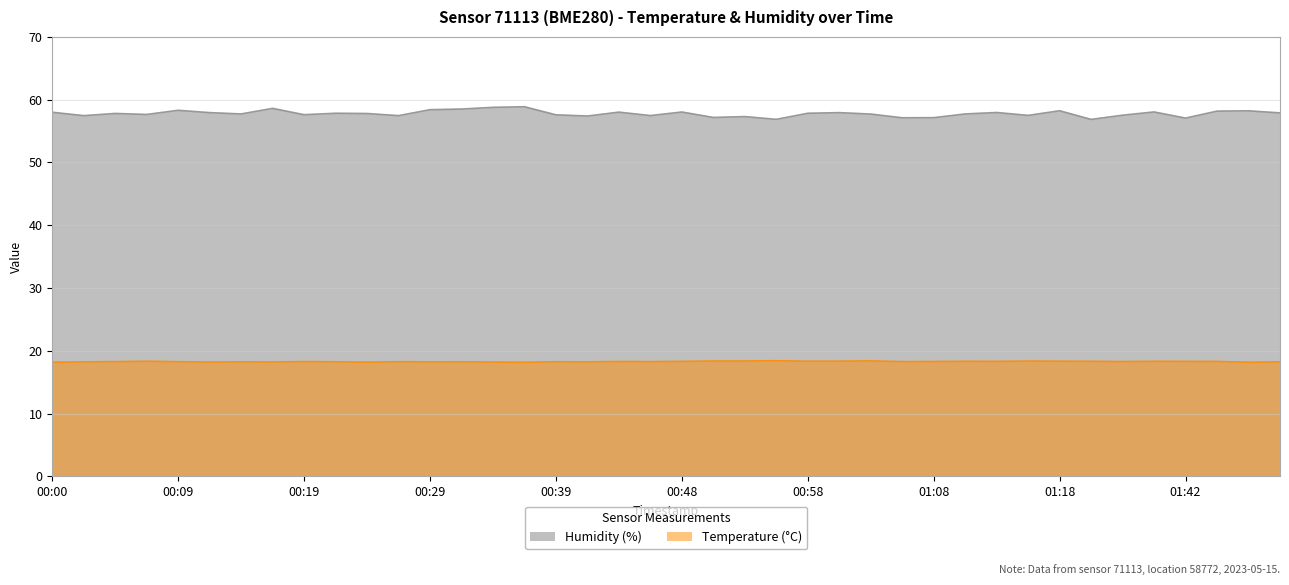

Where is the first local maximum for humidity?

00:05